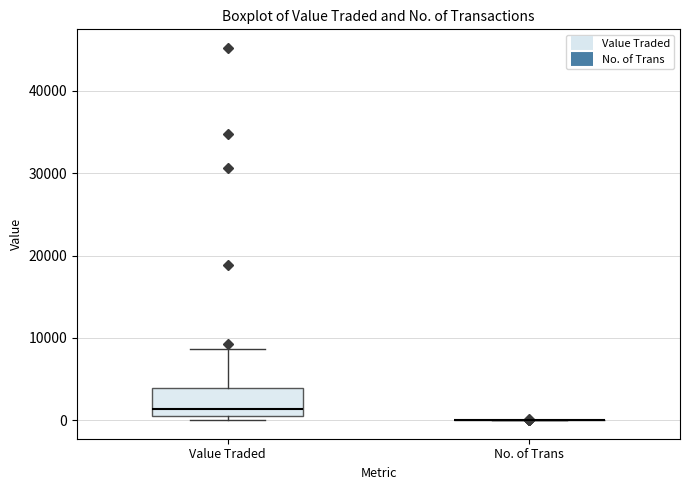

Which box is the tallest, from its lower edge to its upper edge?

Value Traded